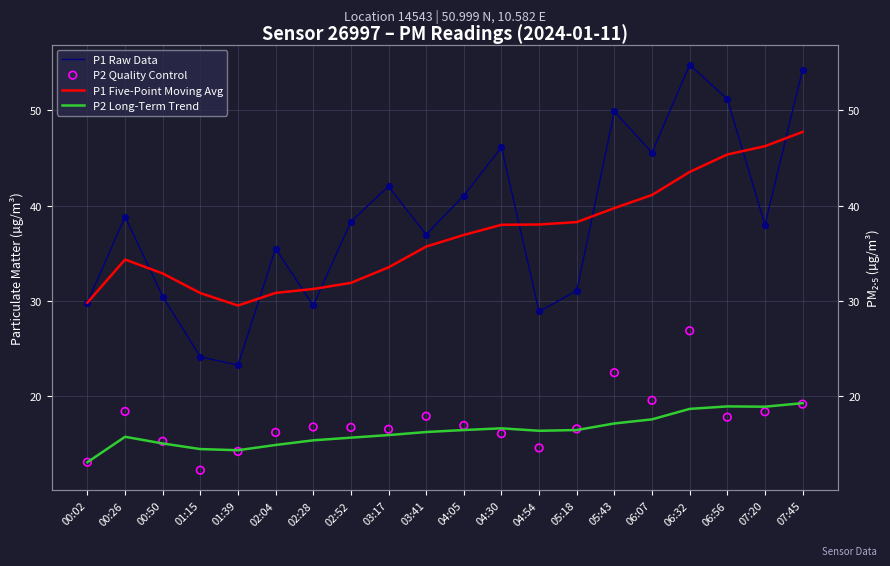

At which category is the sum across all series the highest?

06:32